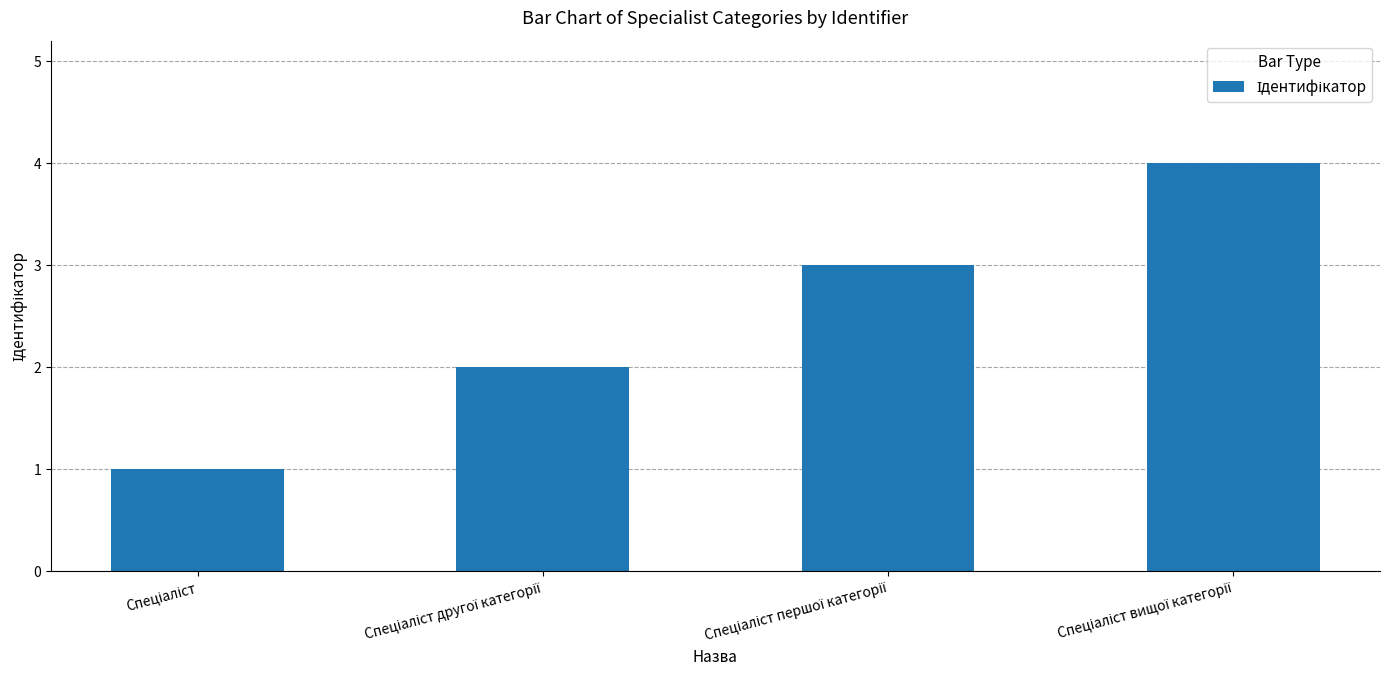

What is the maximum value shown in the chart?

4